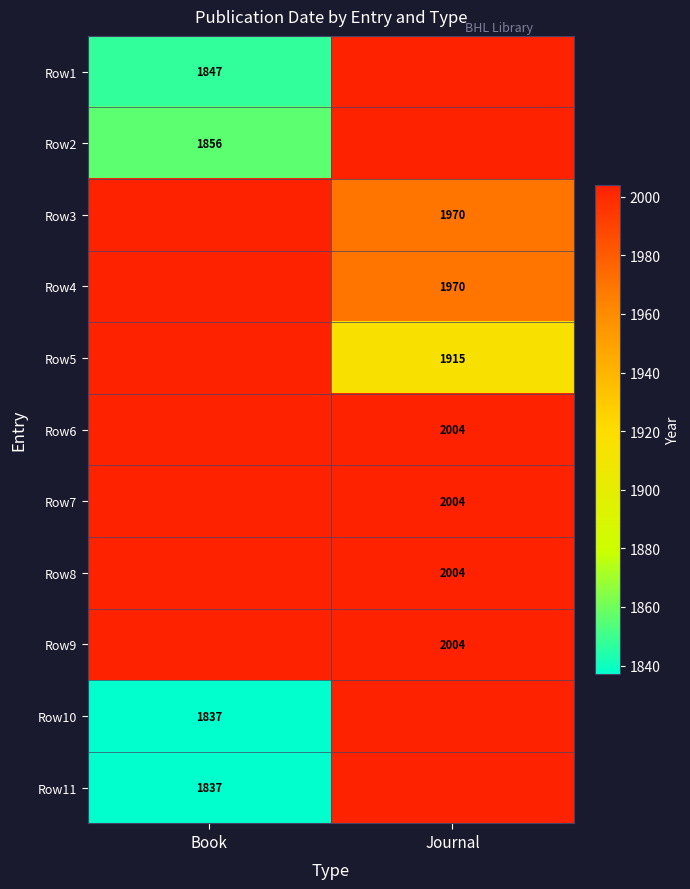

Is it true that Row10 equals 2626 at Book?

False